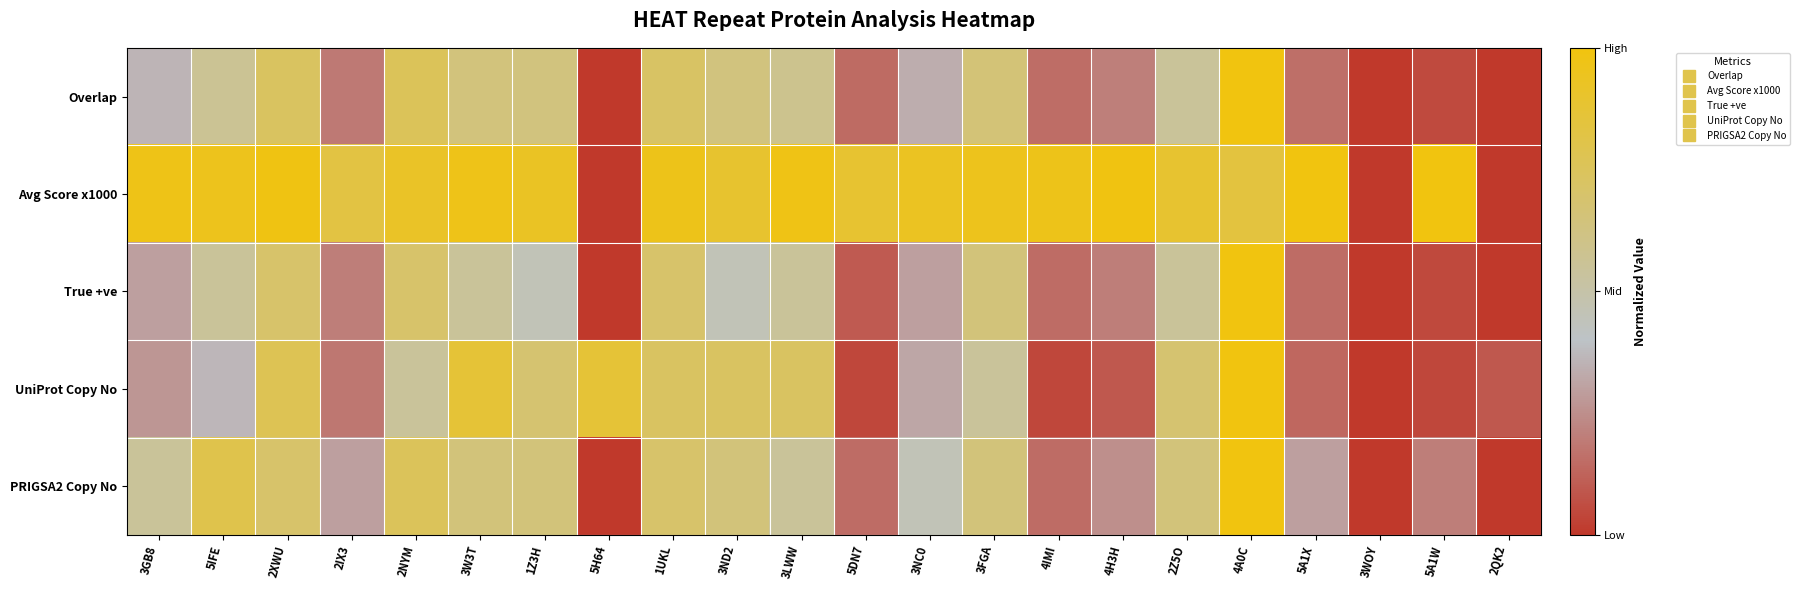

What is the total value across all series at 1UKL?

3.8